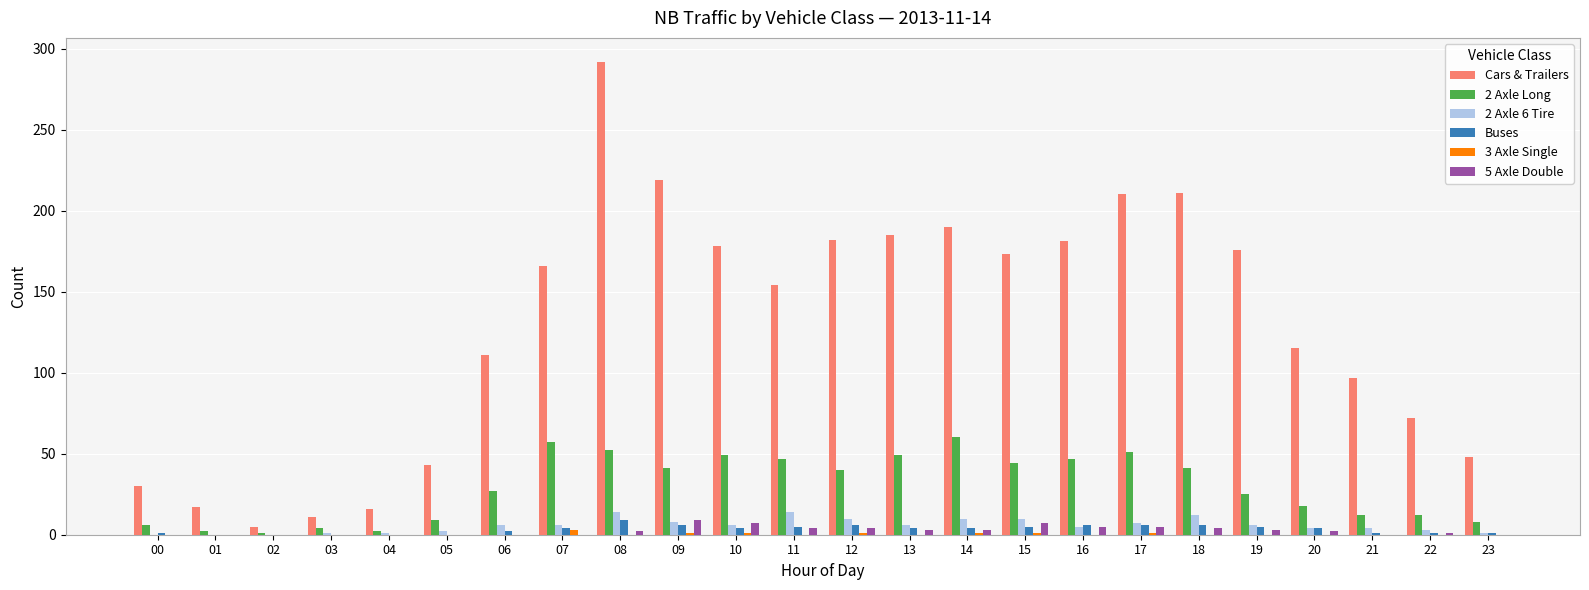

Which series has the largest range (max minus min)?

Cars & Trailers